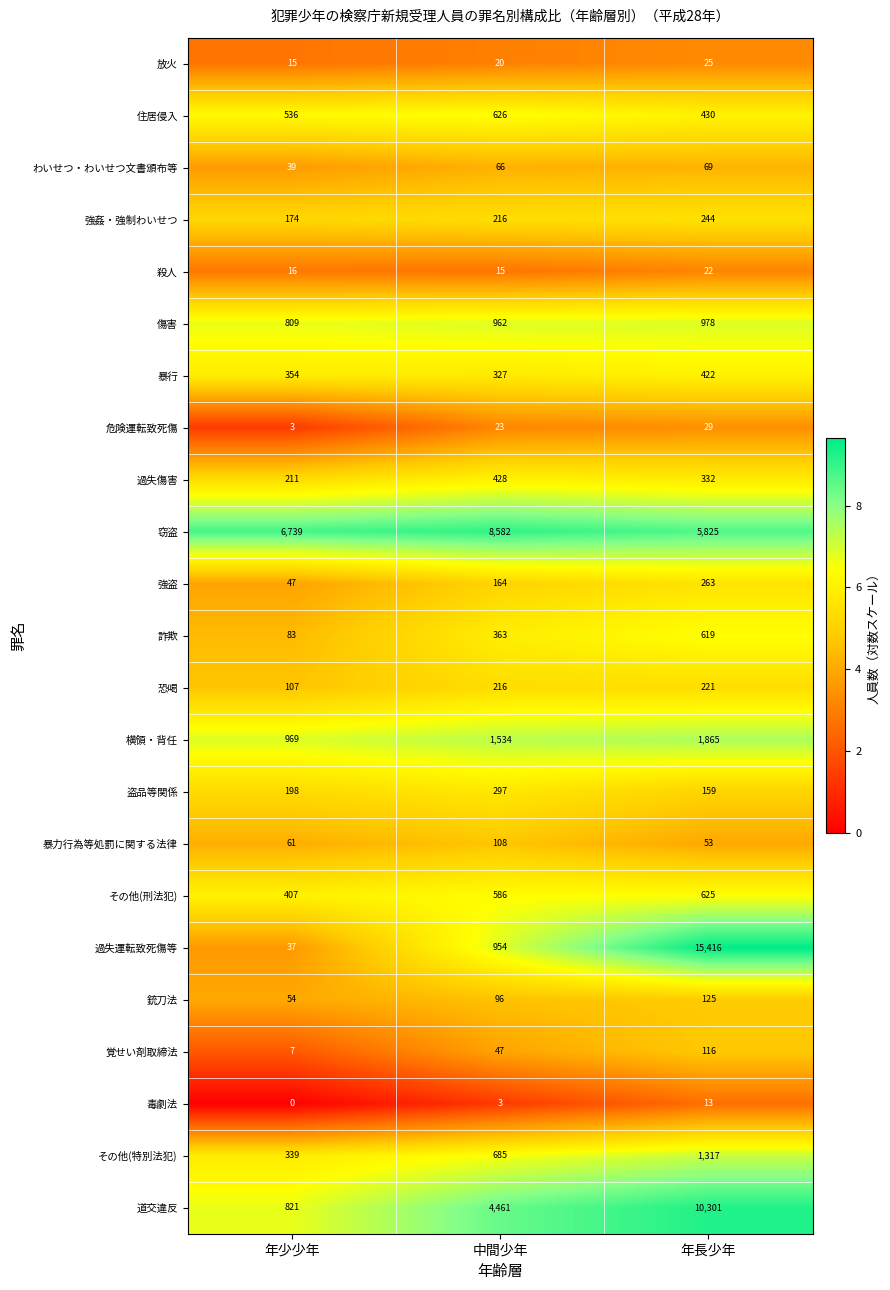

Which series has the largest range (max minus min)?

過失運転致死傷等